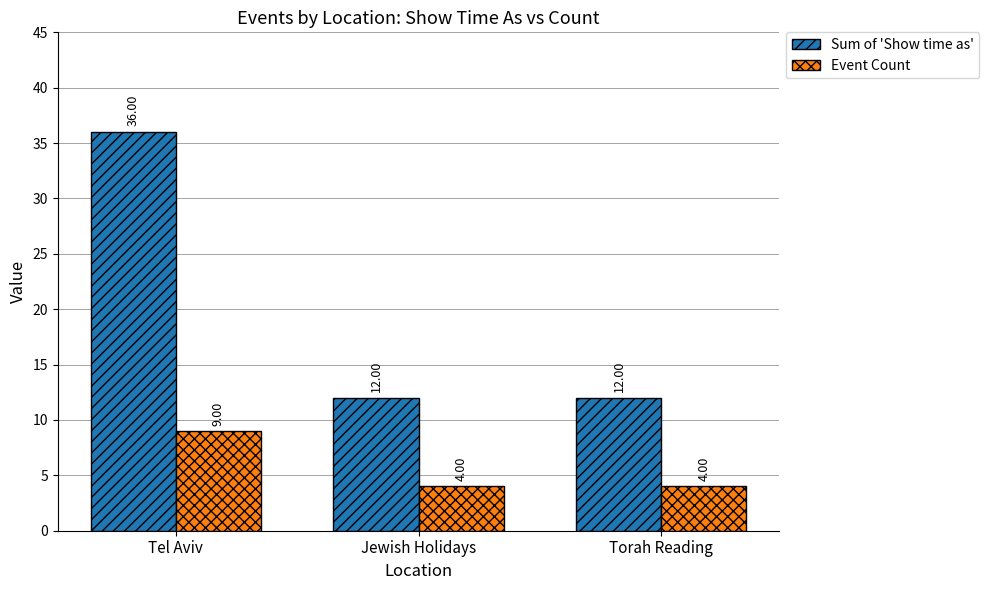

What is the label of the 1st bar from the right?

Torah Reading